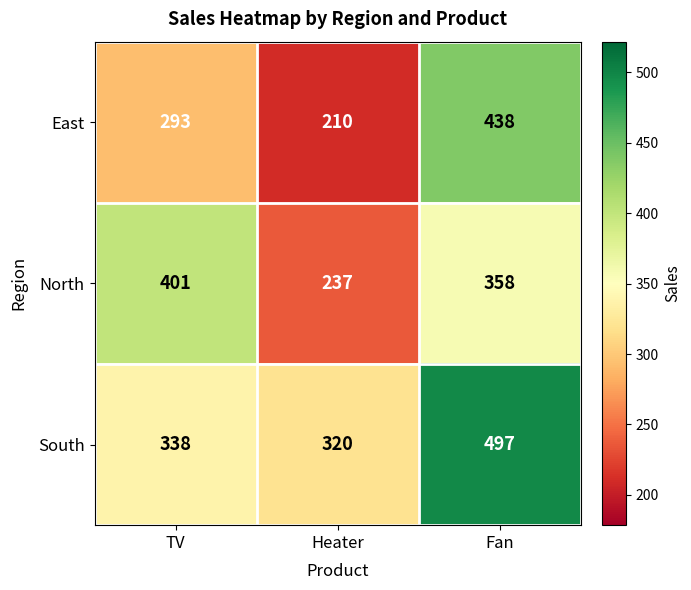

What is the smallest value displayed?

210